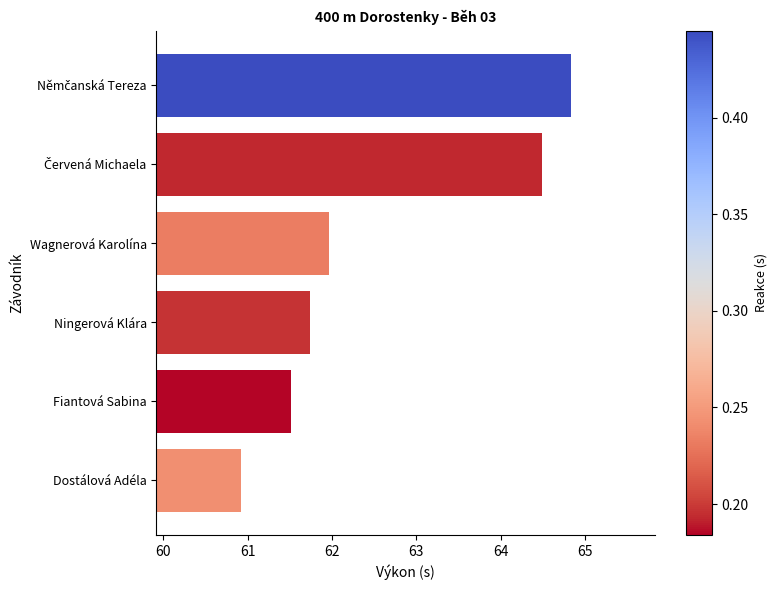

Reading bottom to top, transcribe all the data shown in this chart.

60.9	61.5	61.7	62.0	64.5	64.8